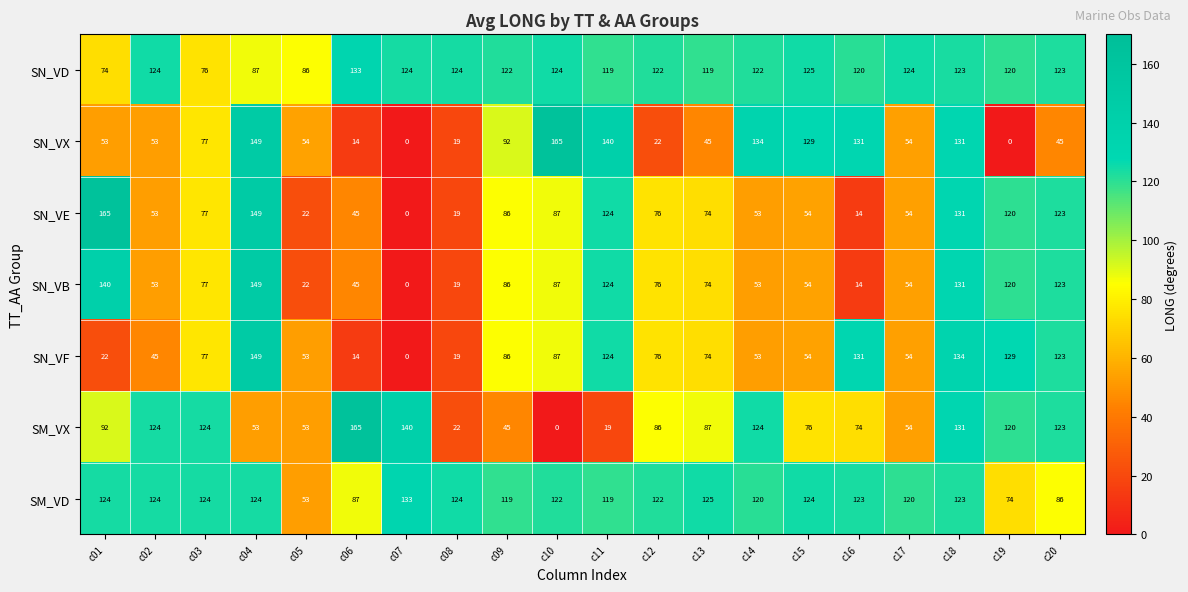

Is it true that SM_VX equals 36 at c18?

False